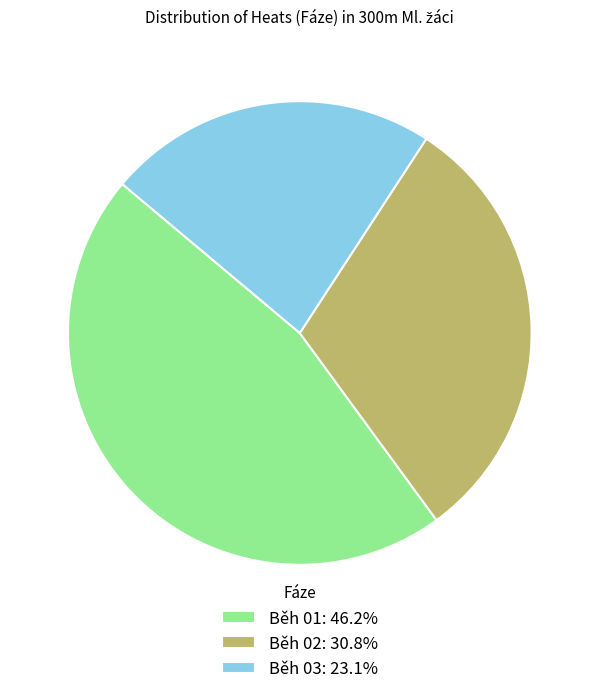

Does Běh 01: 46.2% account for over 50% of the chart?

No